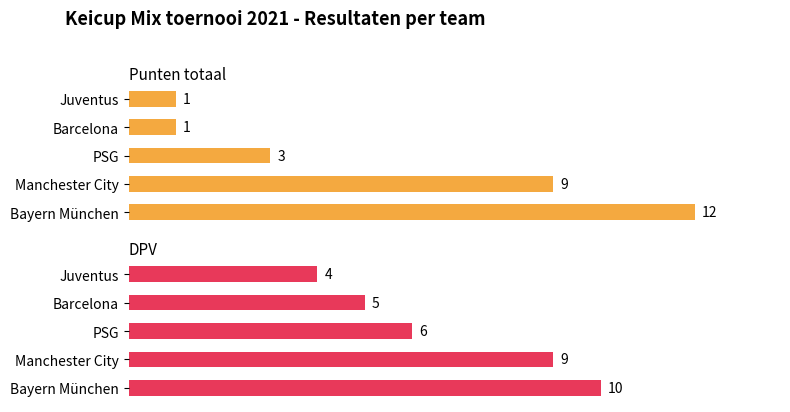

Which series changed the most between Manchester City and Juventus?

Punten totaal